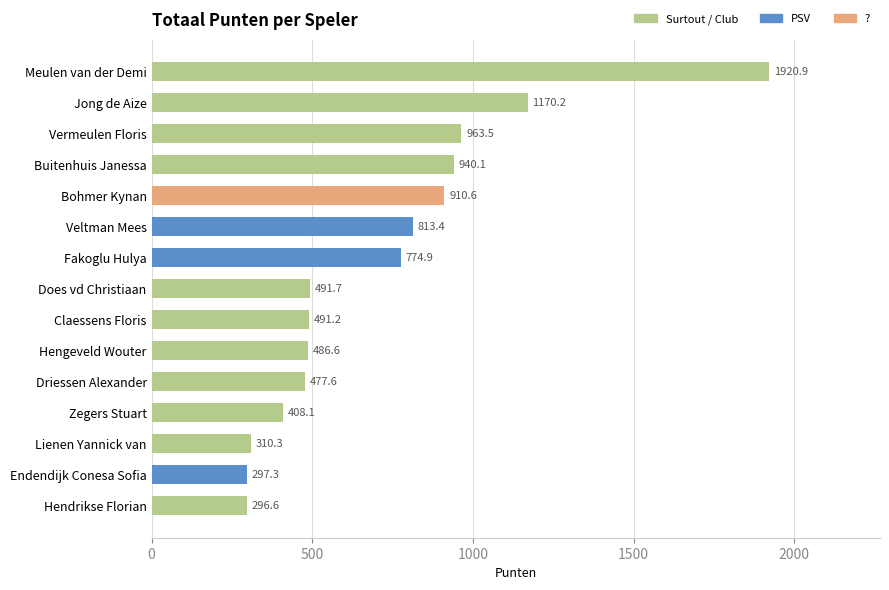

What is the sum of the values at Veltman Mees and Meulen van der Demi?

2734.3